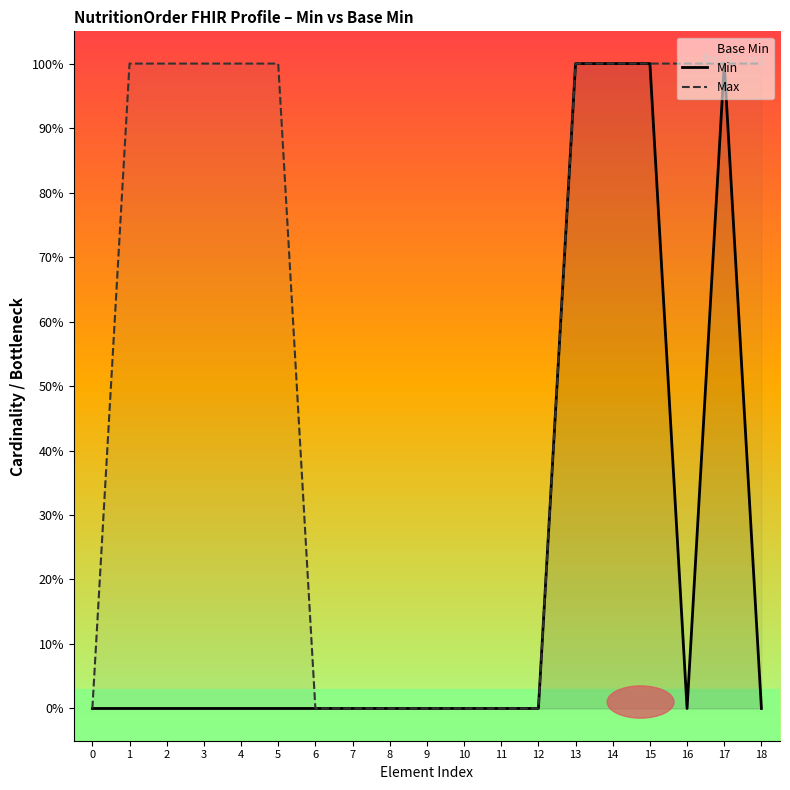

What is the value of the Max point at the 18th from the left?

1